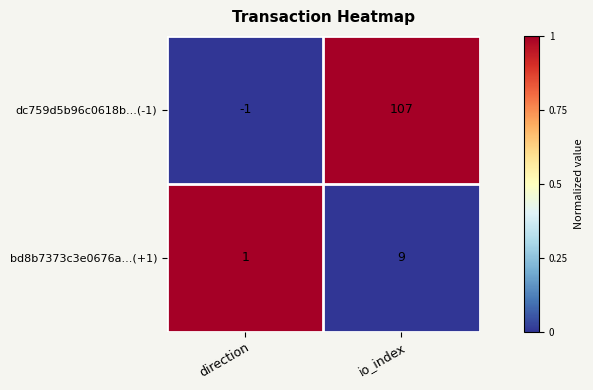

Which label corresponds to the smallest value in the chart?

direction